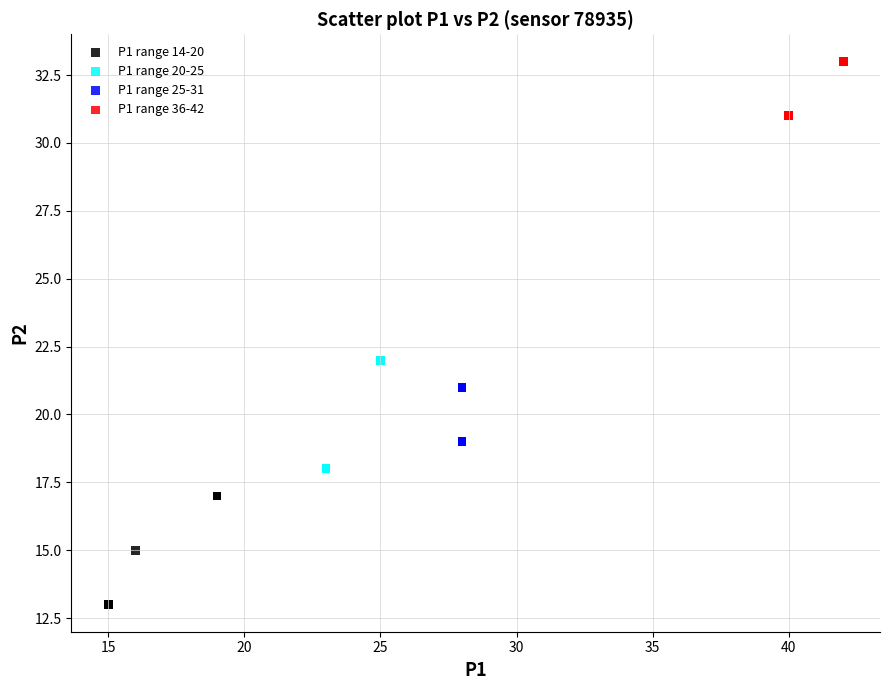

Which series reaches the minimum Y coordinate?

P1 range 14-20